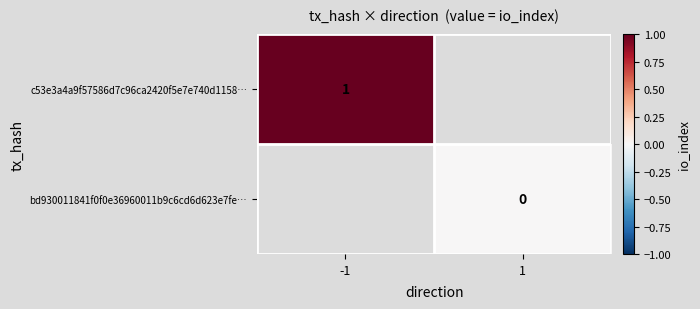

Which label corresponds to the smallest value in the chart?

1